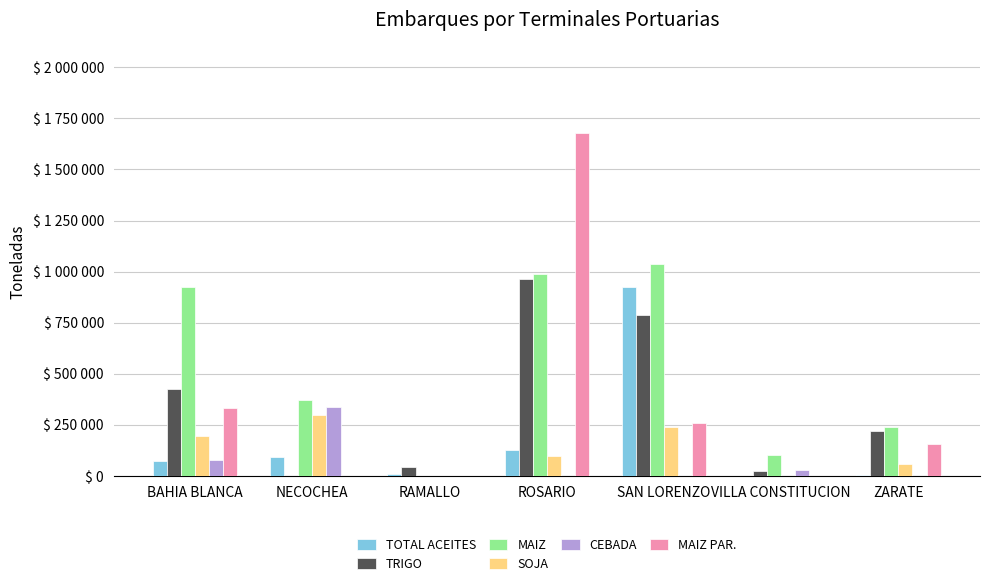

What position from the right is NECOCHEA?

6